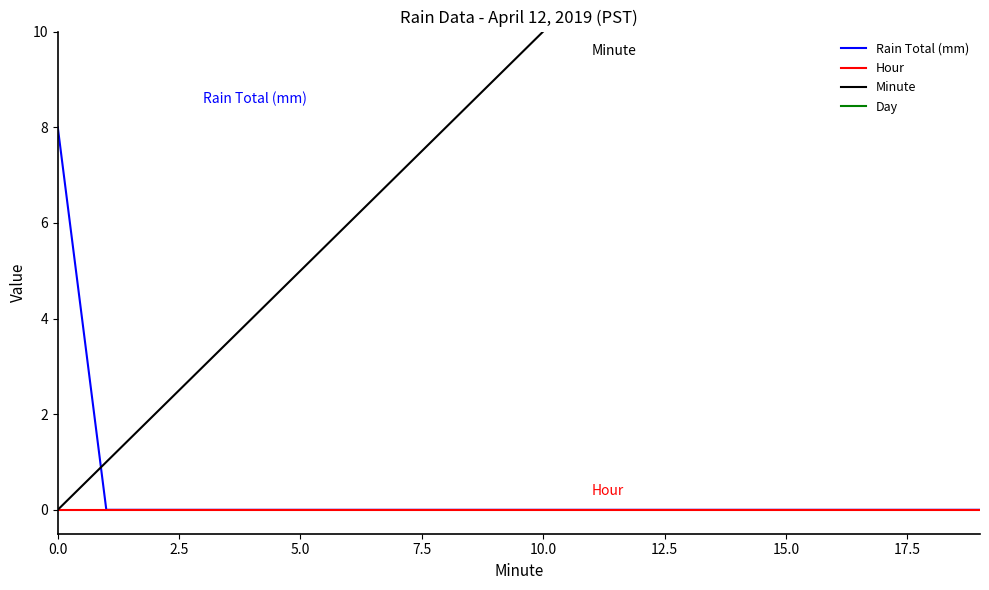

Between 15.0 and 13, which series saw the biggest shift?

Minute